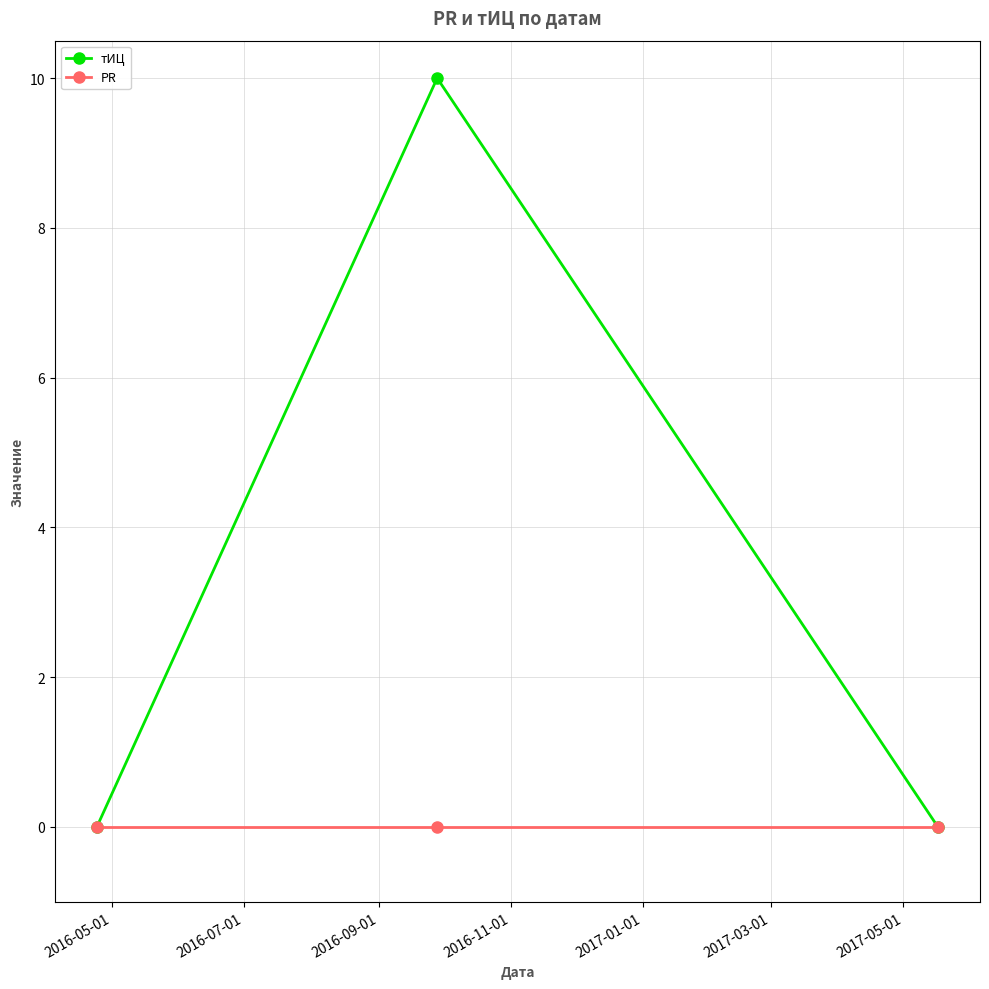

Rank the series by their maximum value, from highest to lowest.

тИЦ, PR